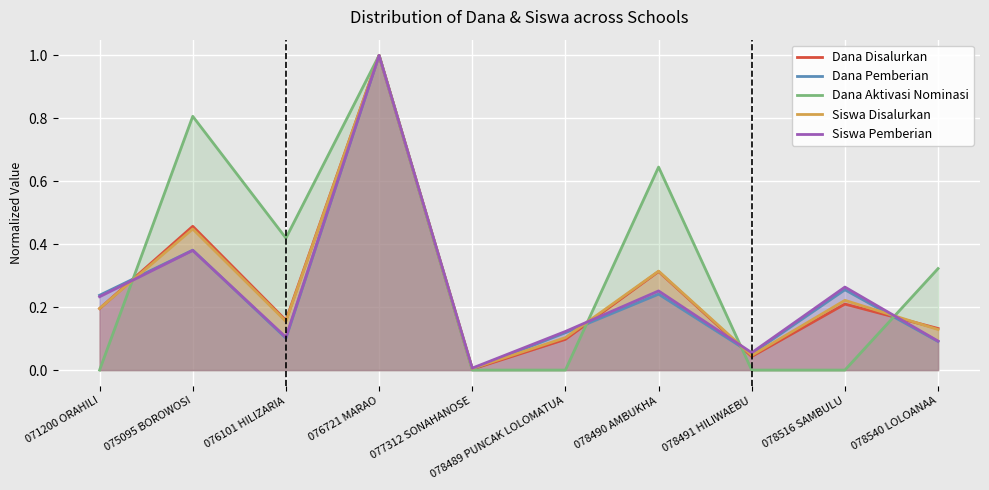

What are all the series names shown in the legend?

Dana Disalurkan, Dana Pemberian, Dana Aktivasi Nominasi, Siswa Disalurkan, Siswa Pemberian